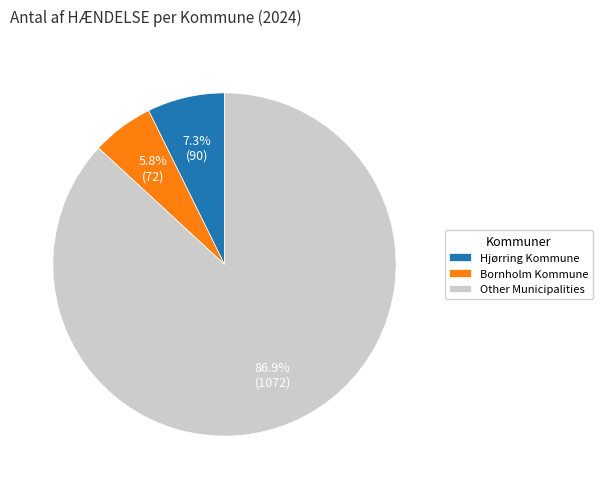

Which slice represents more than half of the pie?

Other Municipalities